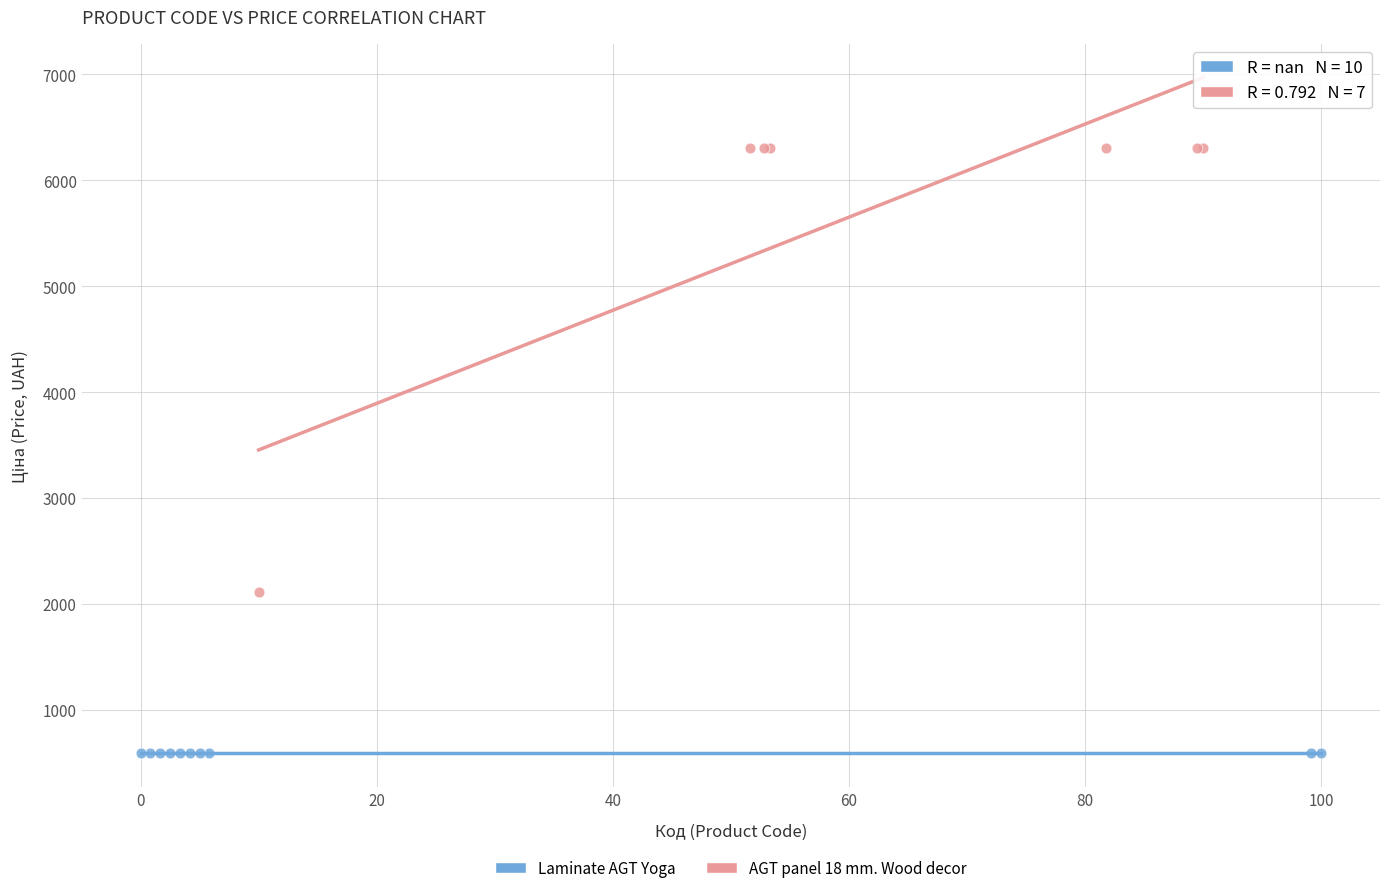

Which series reaches the minimum Y coordinate?

Laminate AGT Yoga